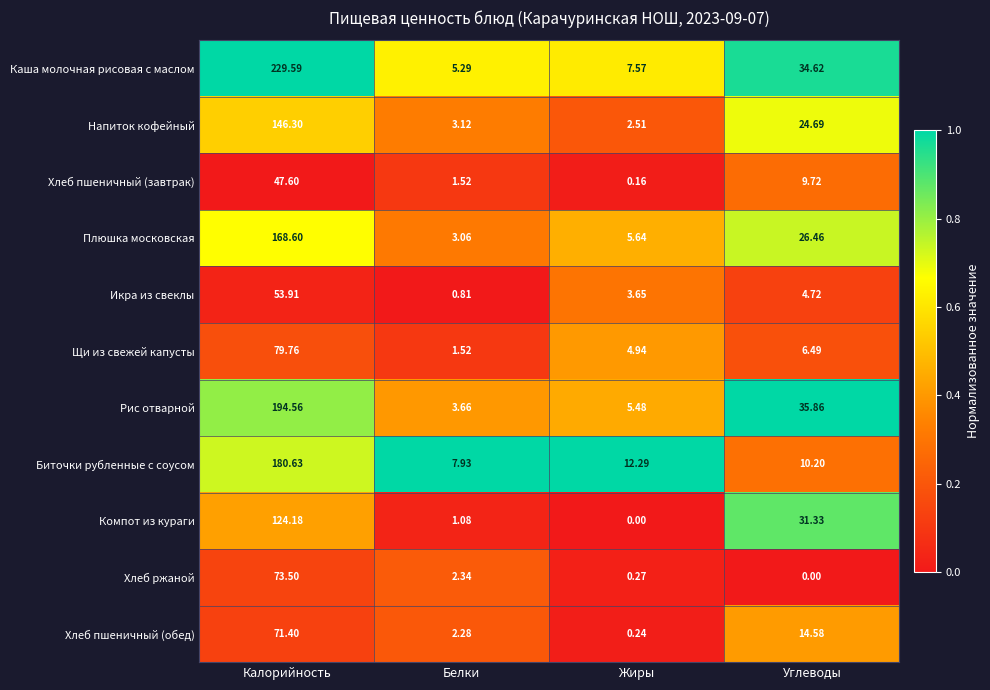

At which label does Биточки рубленные с соусом reach its minimum?

Белки